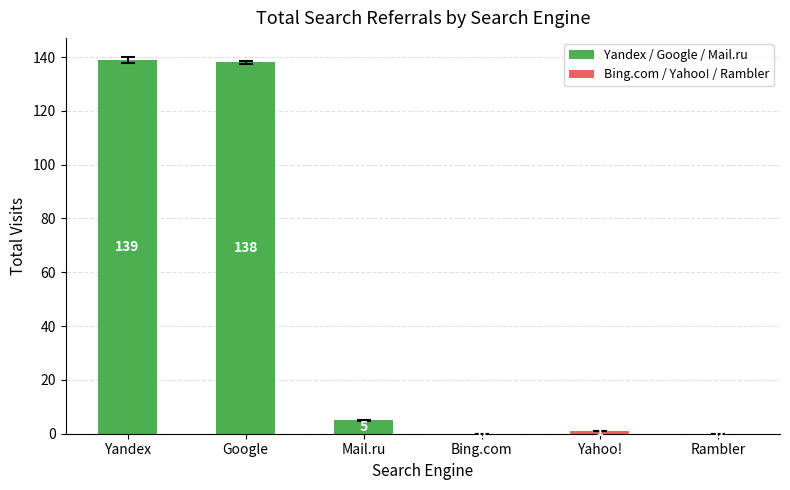

Between Yahoo! and Mail.ru, which is larger?

Mail.ru